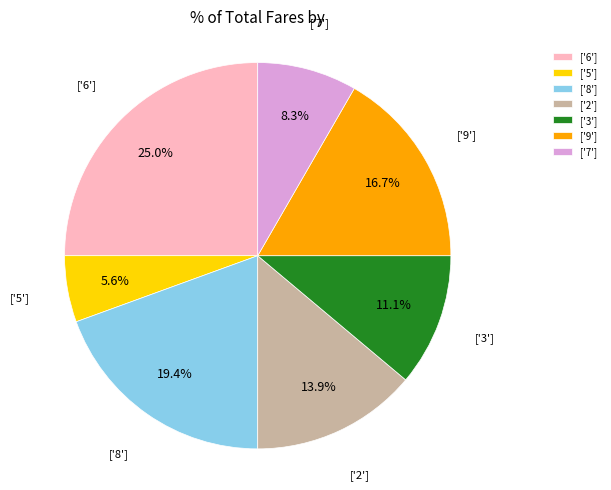

Is the sum of ['3'] and ['7'] greater than half?

No